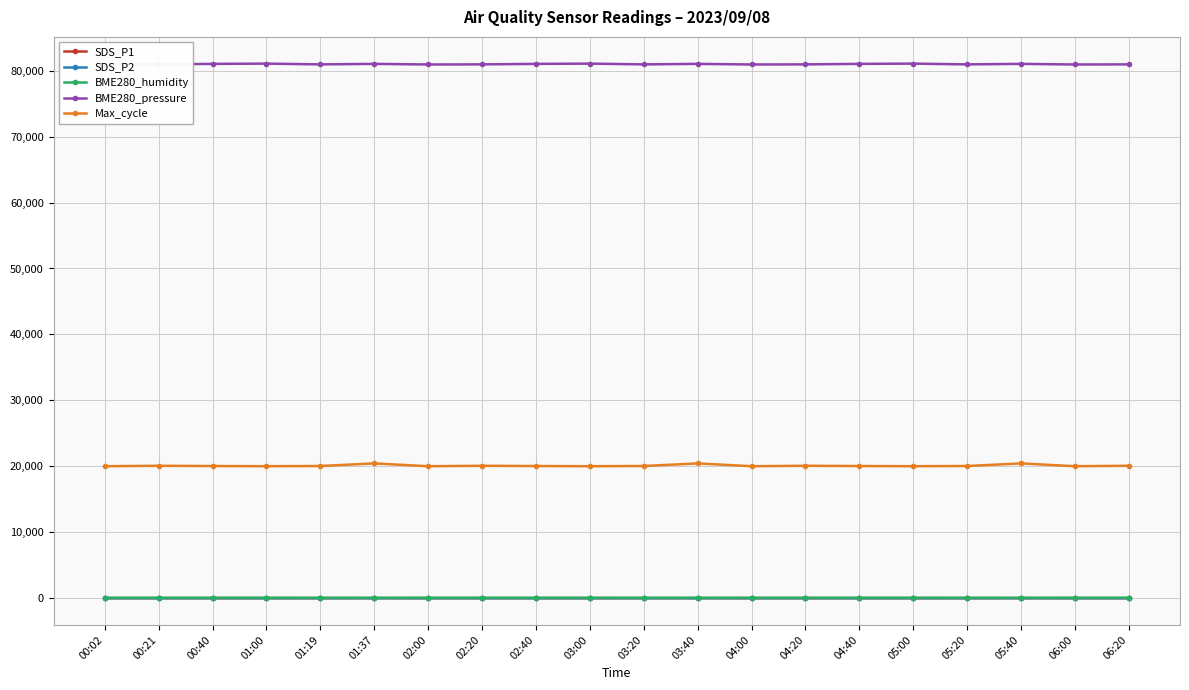

What is the sum of the SDS_P2 values at 00:02 and 02:40?

23.9